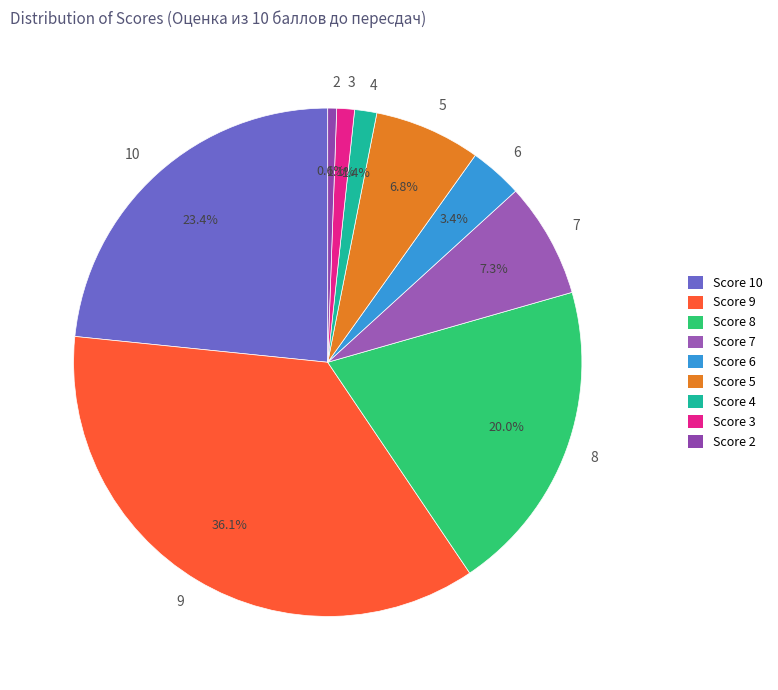

Which slice is the smallest?

Score 2